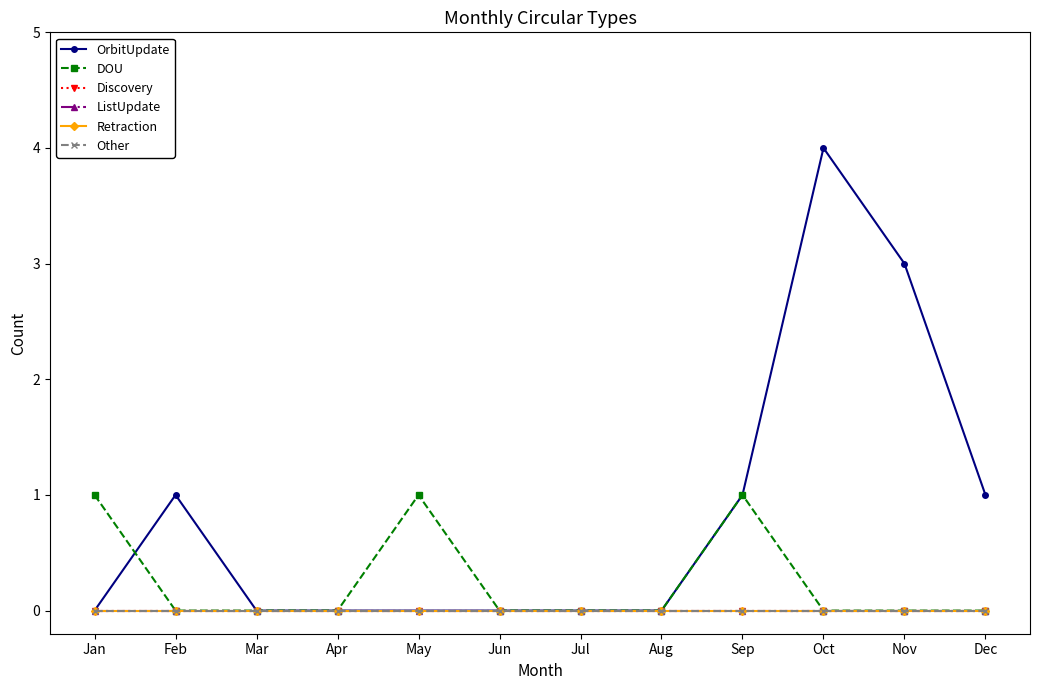

Rank the series at Apr from lowest to highest value.

OrbitUpdate, DOU, Discovery, ListUpdate, Retraction, Other